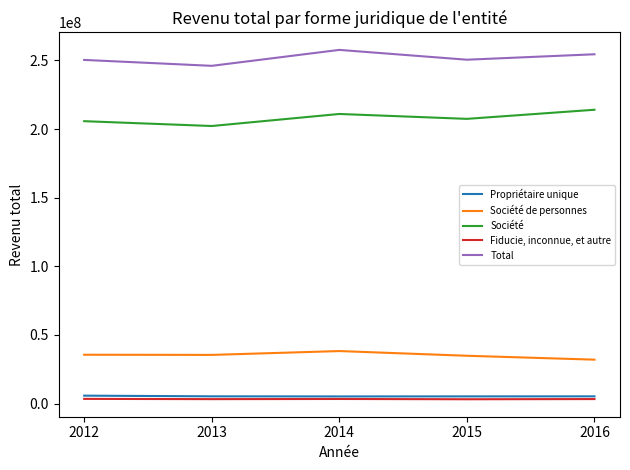

The value of Société de personnes at 2015 is 52832086. True or false?

False